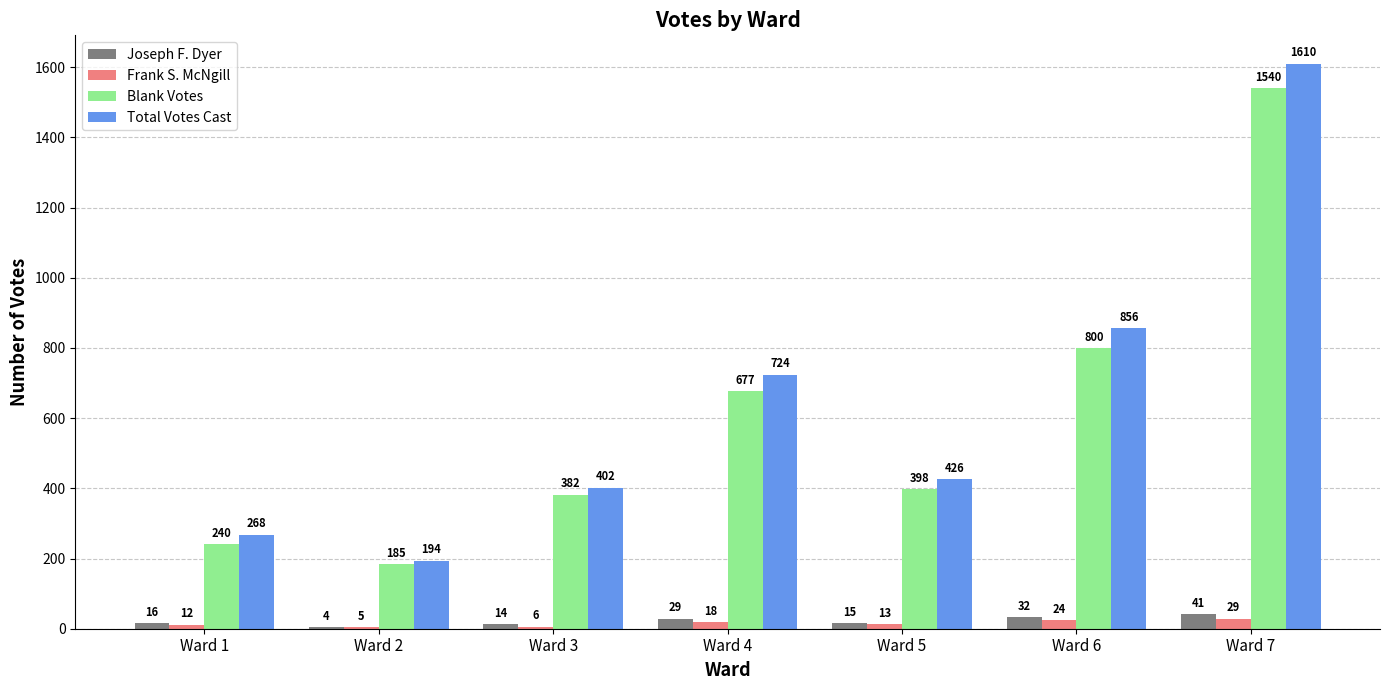

Which series has the largest total across all categories?

Total Votes Cast